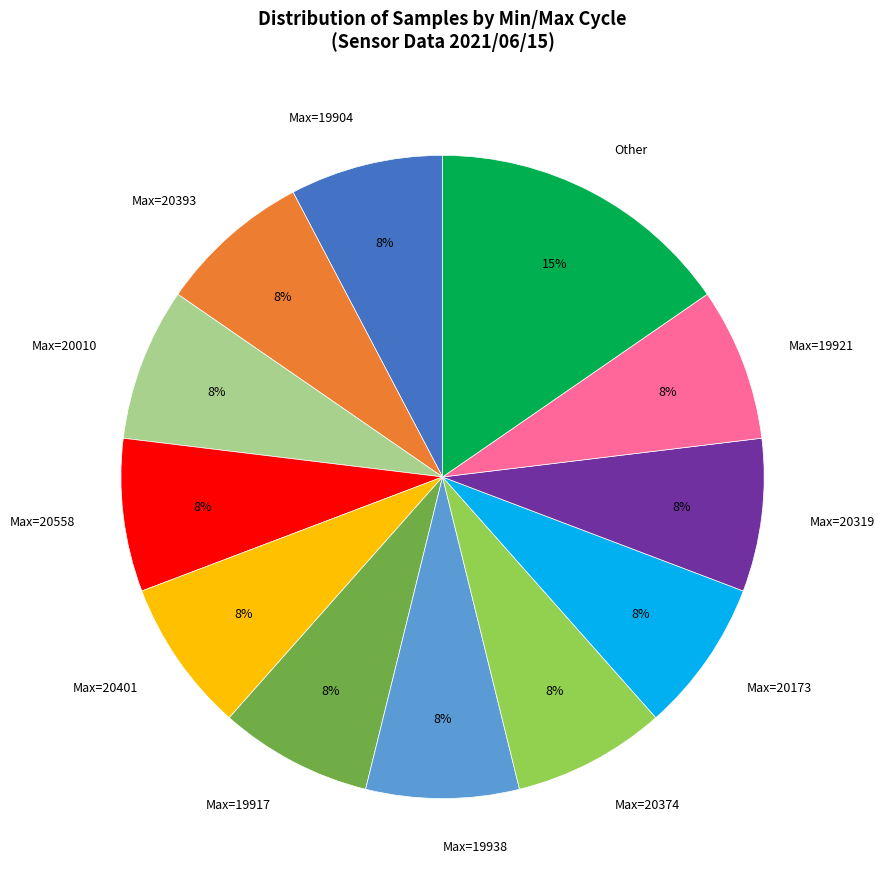

Does any single category account for the majority?

No